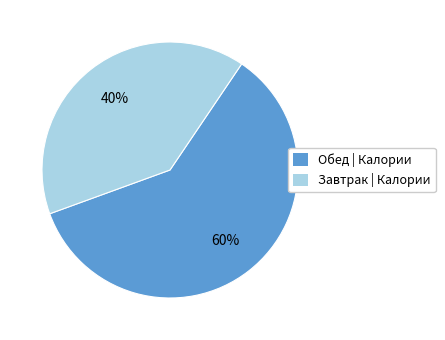

Which has a higher value, Обед | Калории or Завтрак | Калории?

Обед | Калории